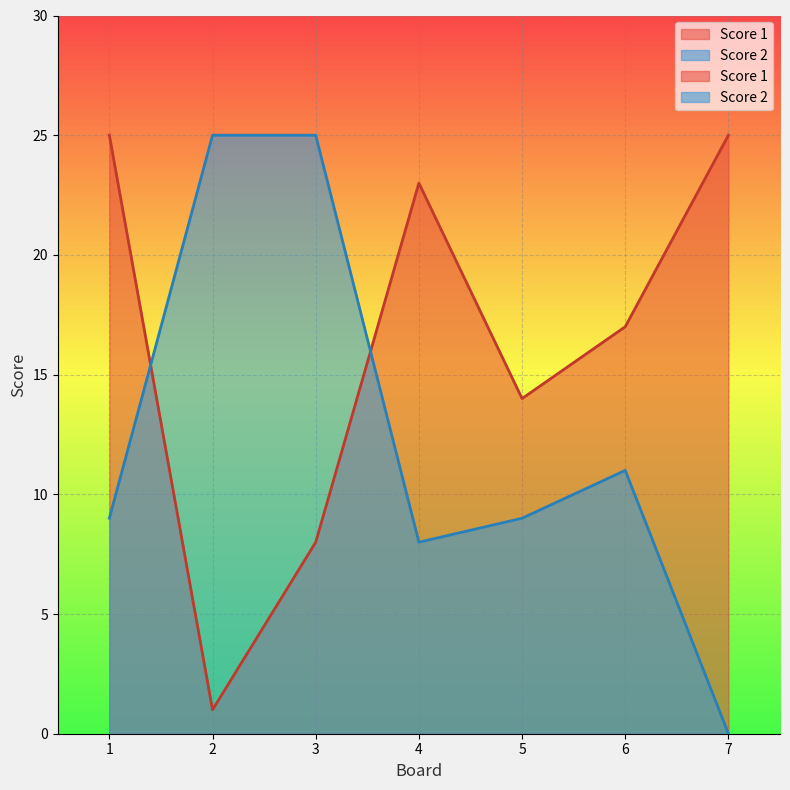

What is the difference between the maximum and minimum values in the Score 1 series?

24